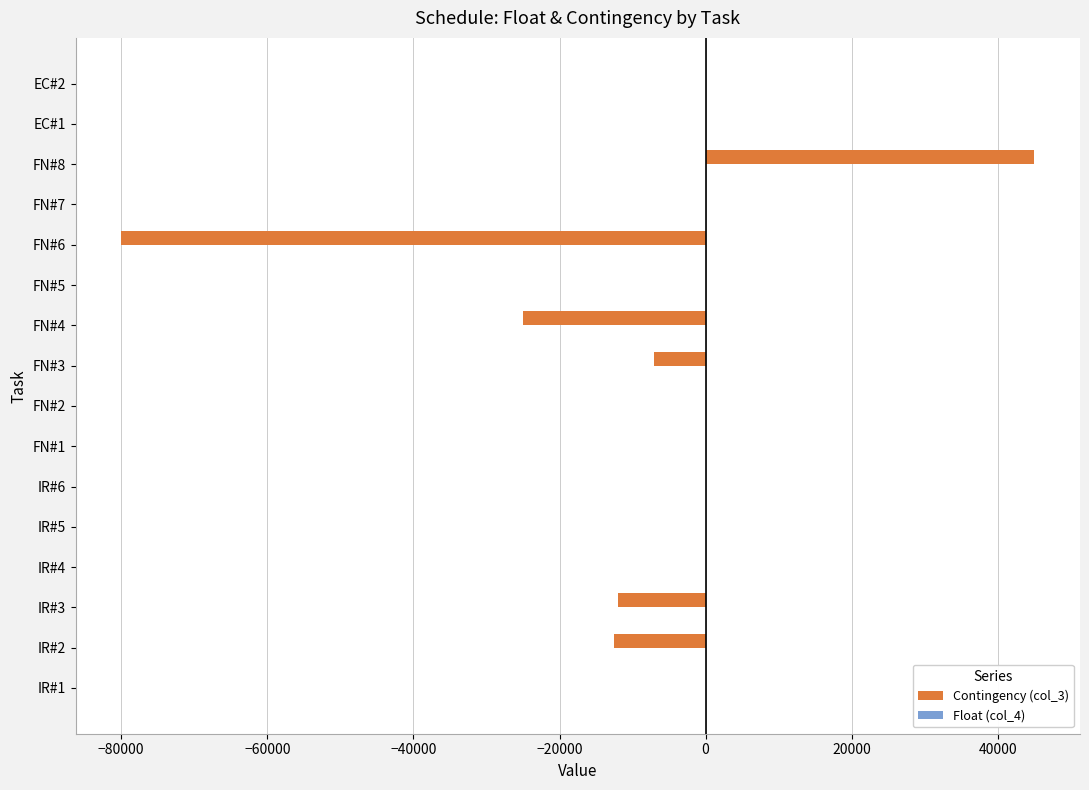

At which category is the sum across all series the highest?

FN#8